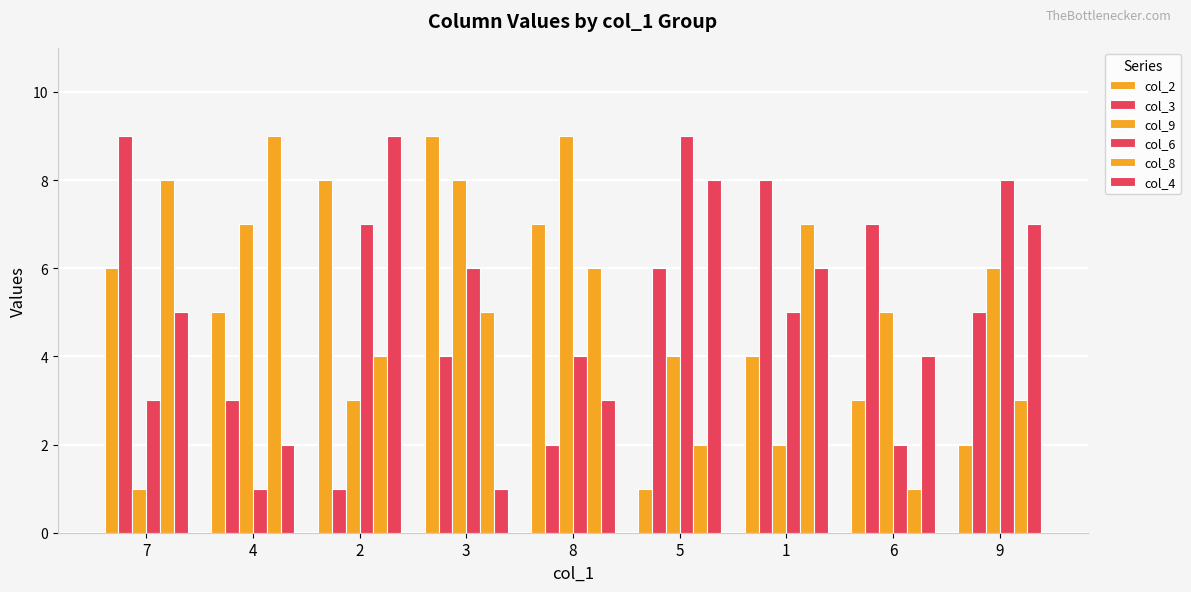

Which series has the largest range (max minus min)?

col_2